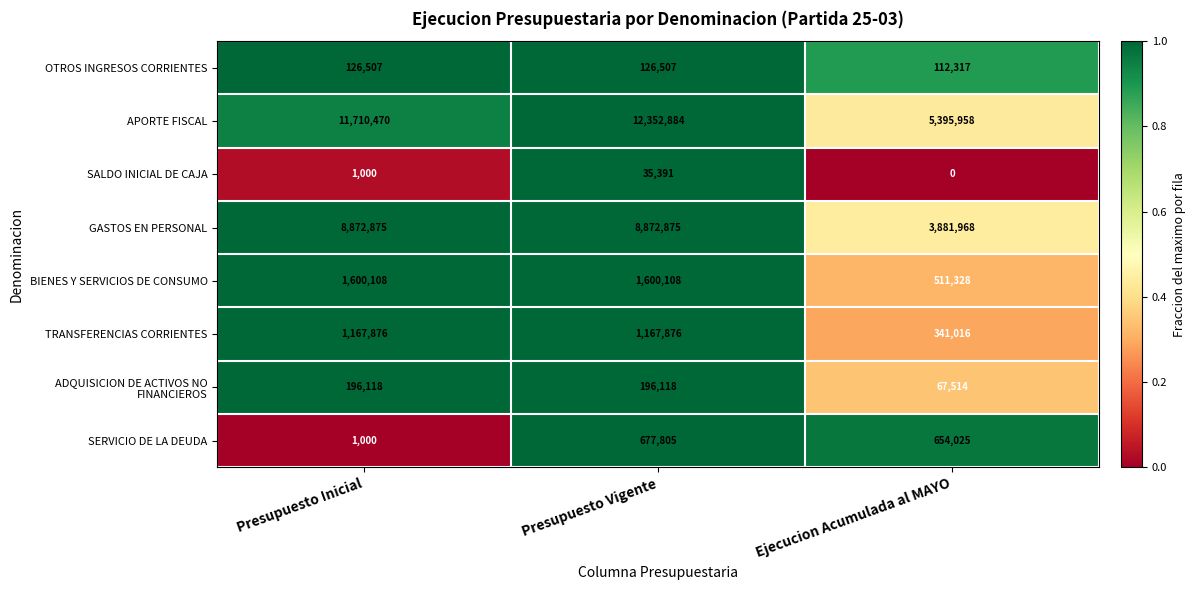

At which category does the chart reach its minimum across all series?

Ejecucion Acumulada al MAYO